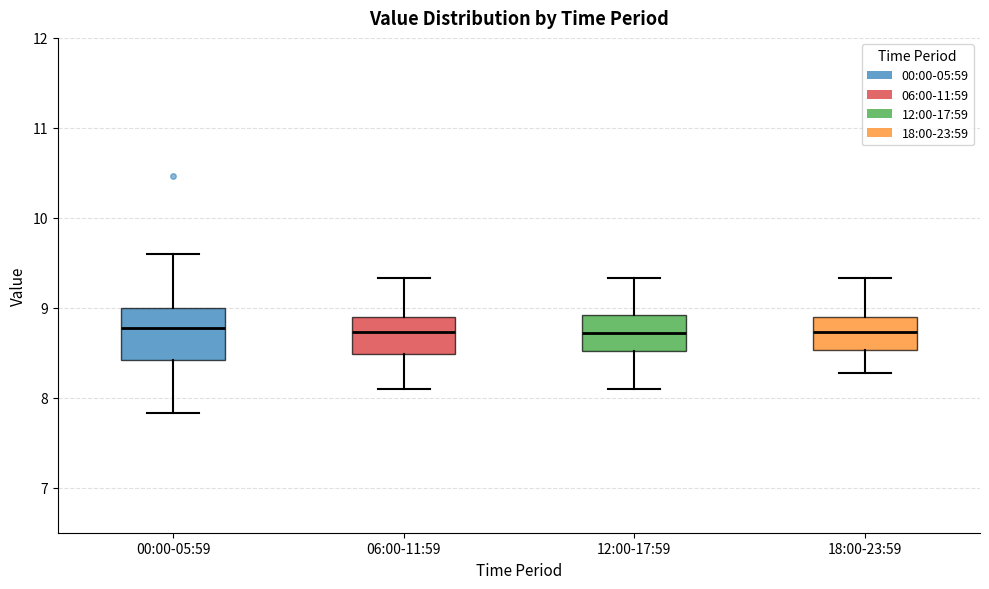

Reading left to right, transcribe this box plot: for each box, give where its median line is, the range the box spans, and where its two whiskers end, as read against the y-axis. The values are not printed on the chart, so give them approximately, as read against the axis.

00:00-05:59: median 8.8, box 8.4 to 9.0, whiskers 7.8 to 9.6
06:00-11:59: median 8.7, box 8.5 to 8.9, whiskers 8.1 to 9.3
12:00-17:59: median 8.7, box 8.5 to 8.9, whiskers 8.1 to 9.3
18:00-23:59: median 8.7, box 8.5 to 8.9, whiskers 8.3 to 9.3